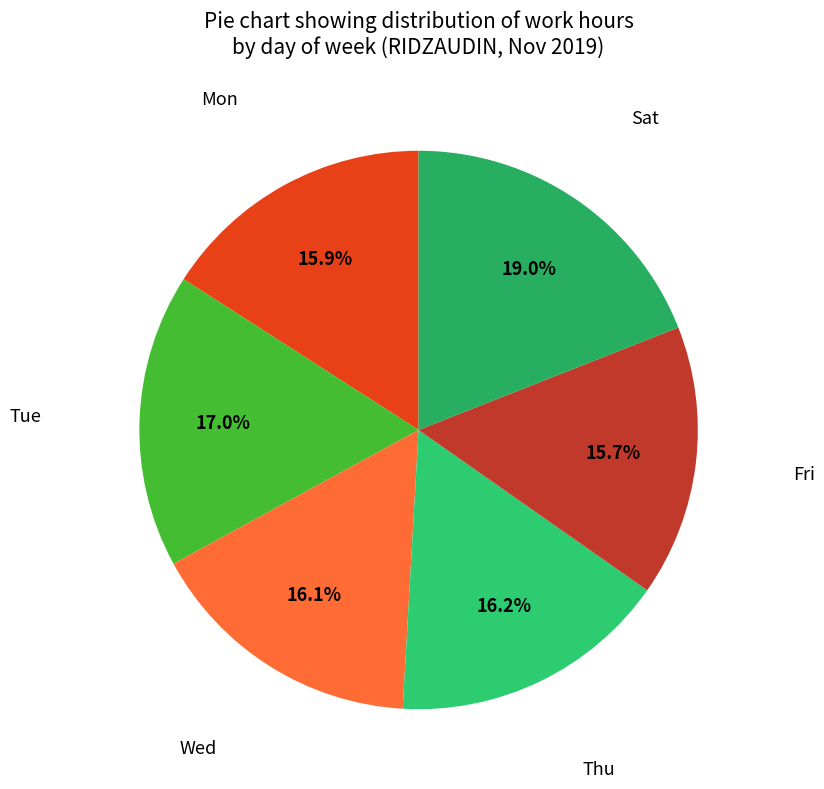

Which category has the biggest portion of the pie?

Sat